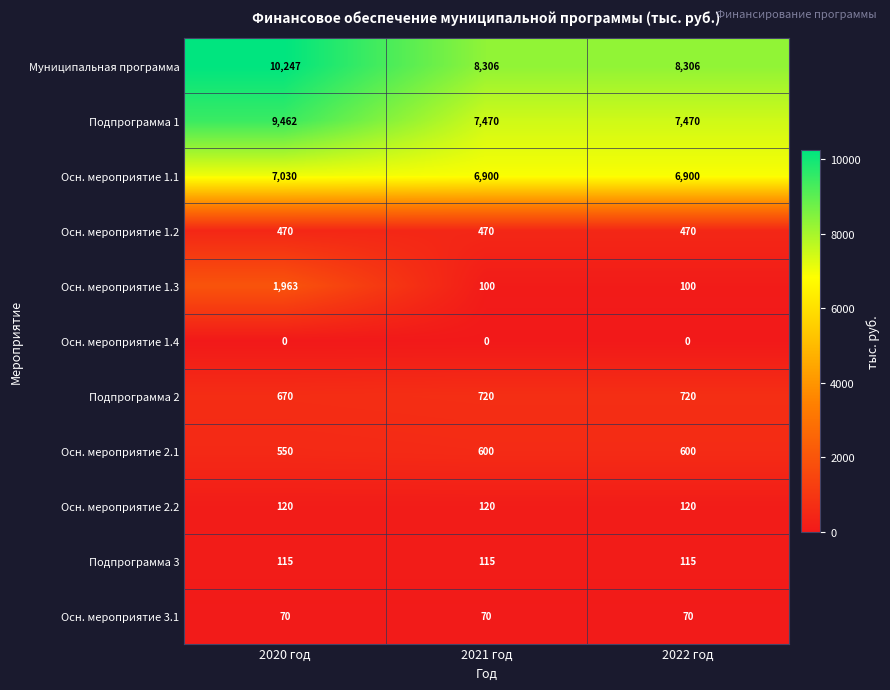

What is the greatest value displayed?

10247